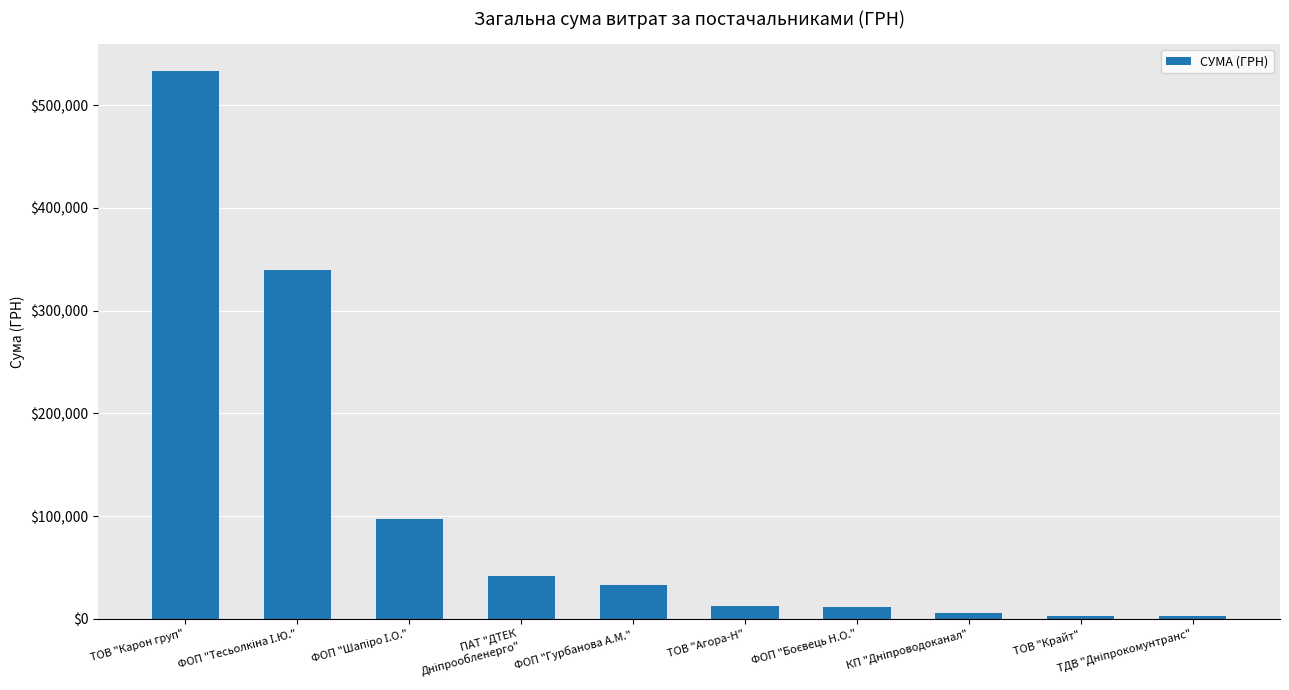

The chart shows a value of 532946.6 at ТОВ "Карон груп". True or false?

True